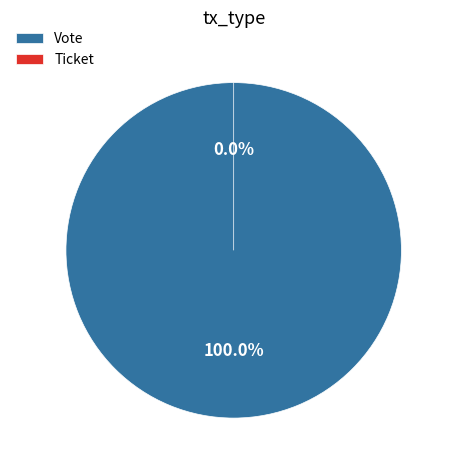

Which category has the smallest portion of the pie?

Ticket